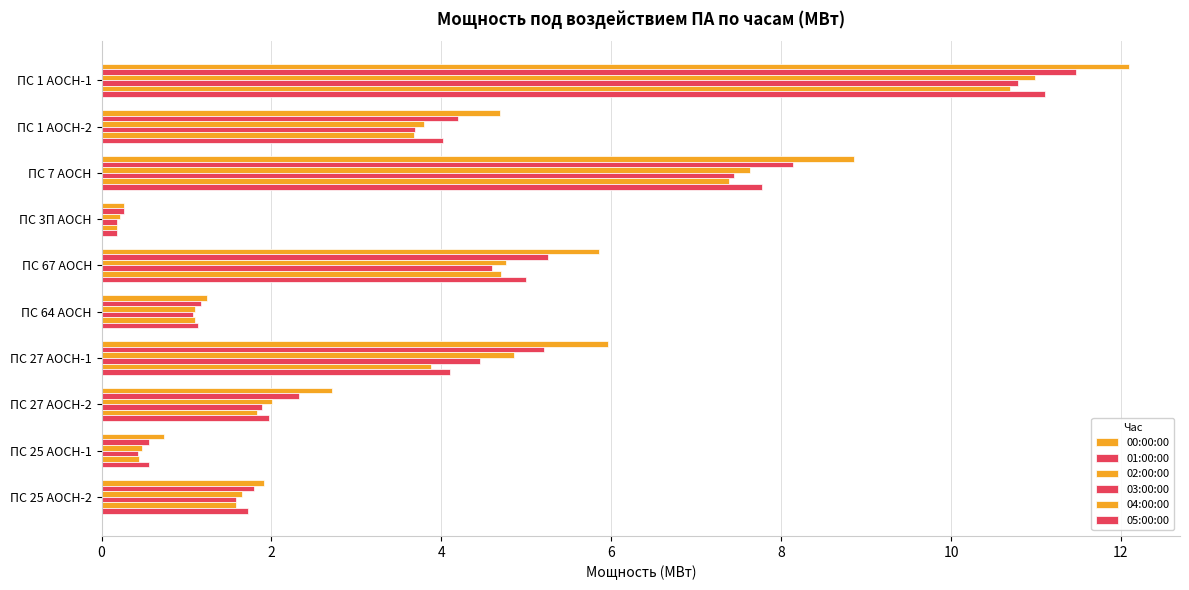

Count the number of data series in this chart.

6